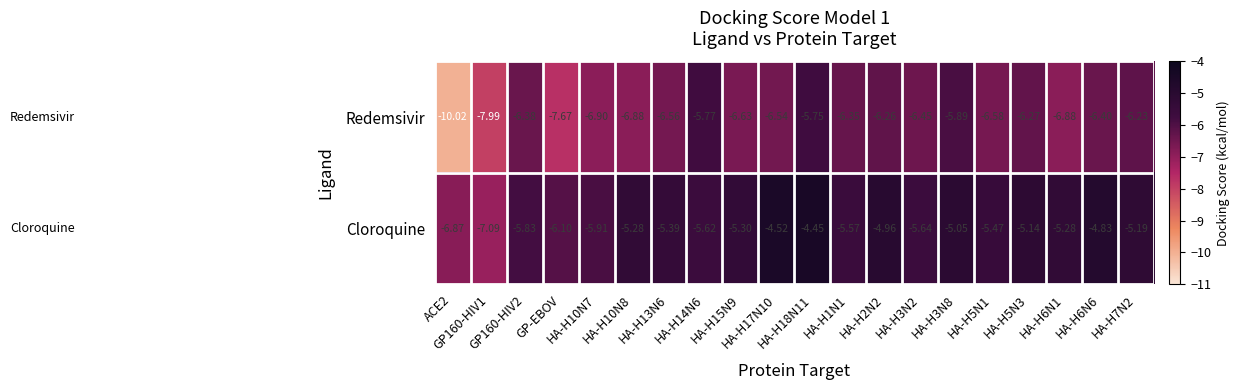

Which series has the largest total across all categories?

Cloroquine